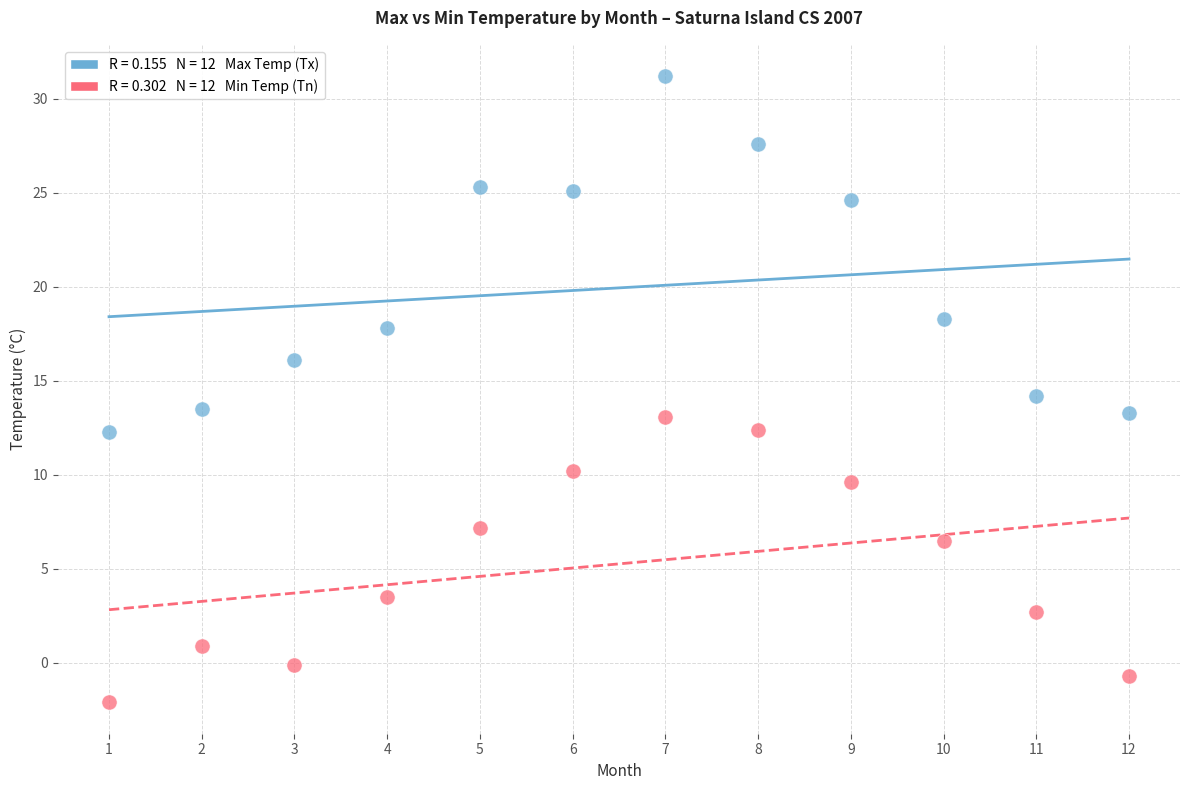

Across all data points, what is the range of X values (max minus min)?

11.0